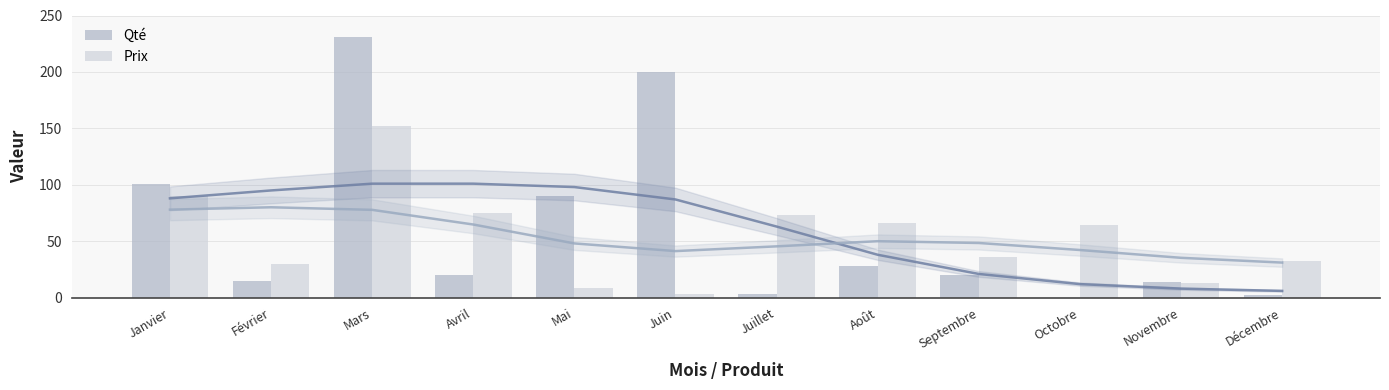

List the series in order of their overall mean, lowest first.

Prix, Qté